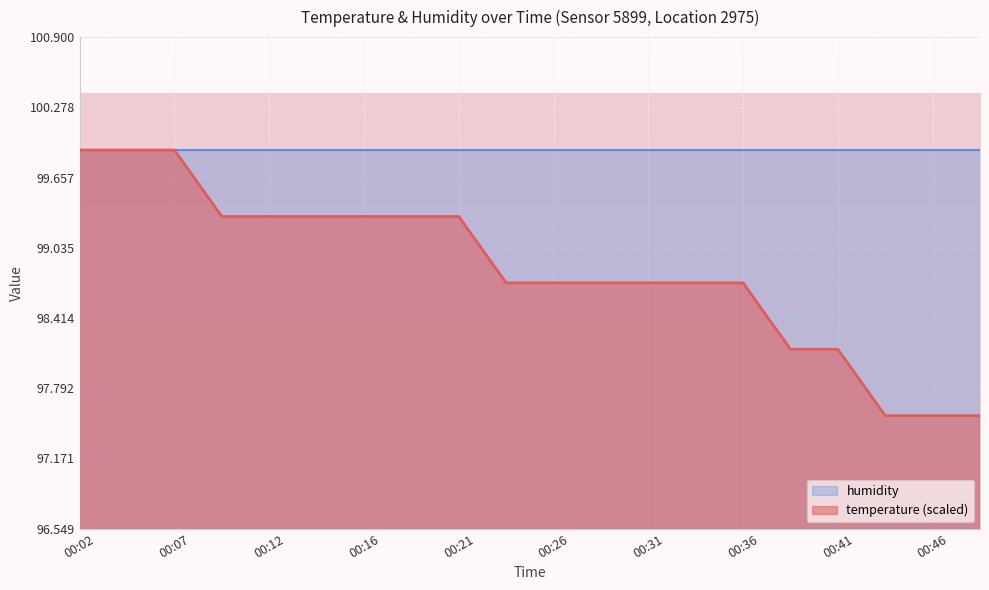

Between 00:16 and 00:07, which is larger?

00:07